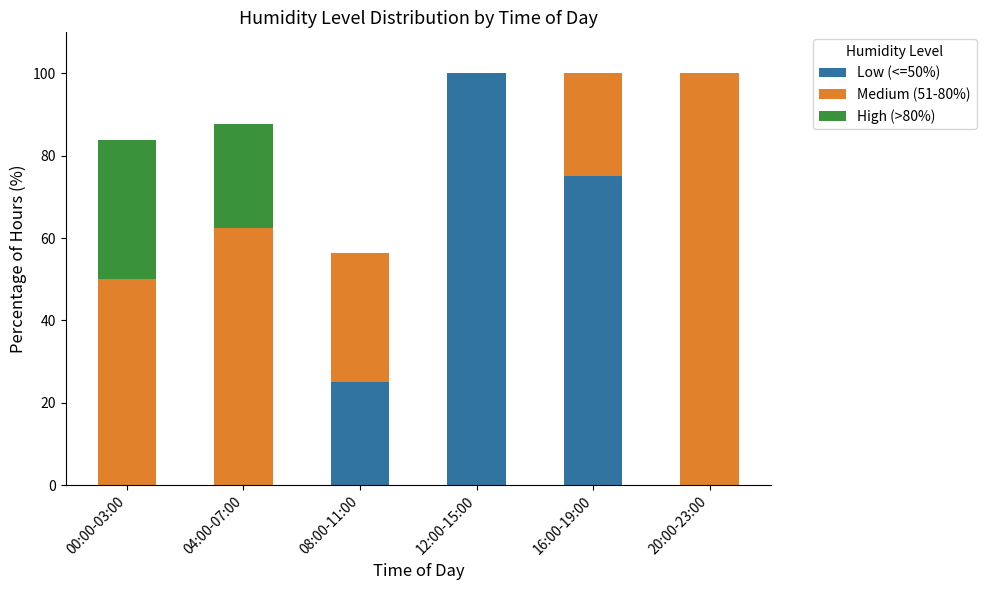

Which category has the highest value in the Low (<=50%) series?

12:00-15:00